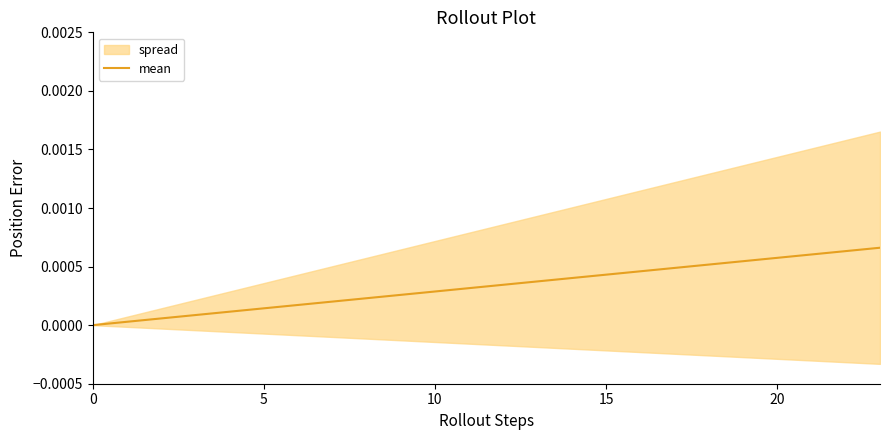

How many lines are shown in the chart?

1